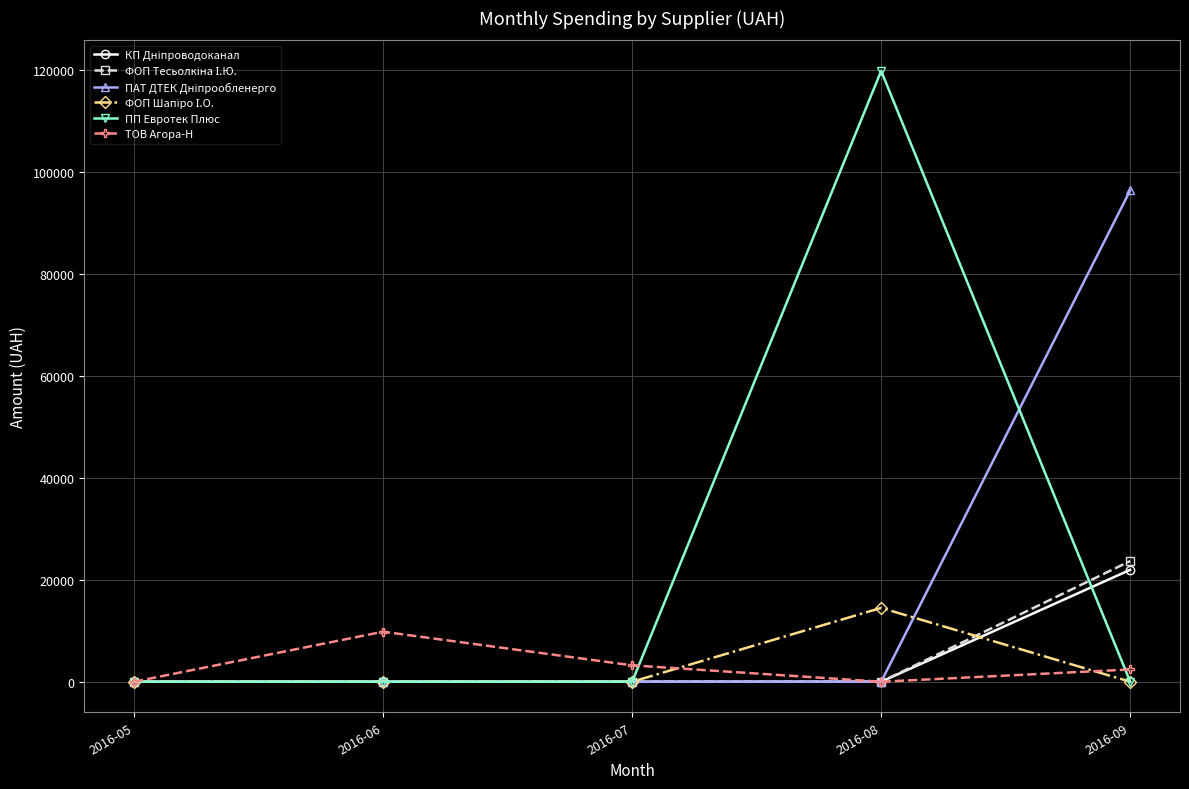

What is the highest value of the ПП Евротек Плюс series?

119800.0